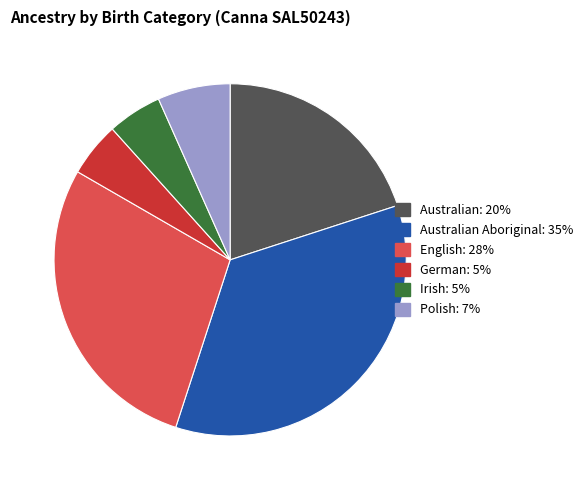

Is there any slice that represents more than half of the pie?

No